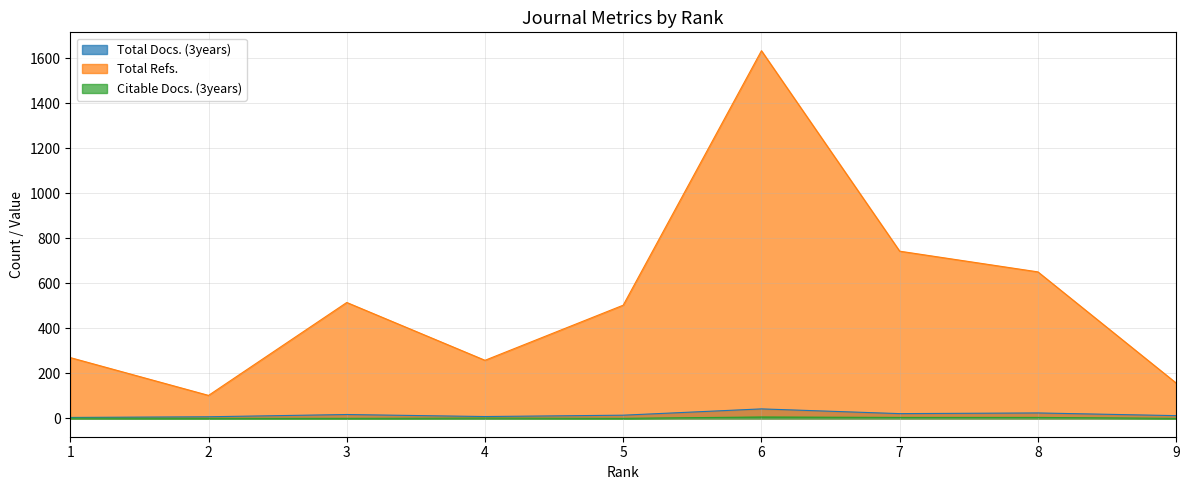

Is it true that Total Refs. equals 157 at 9?

True